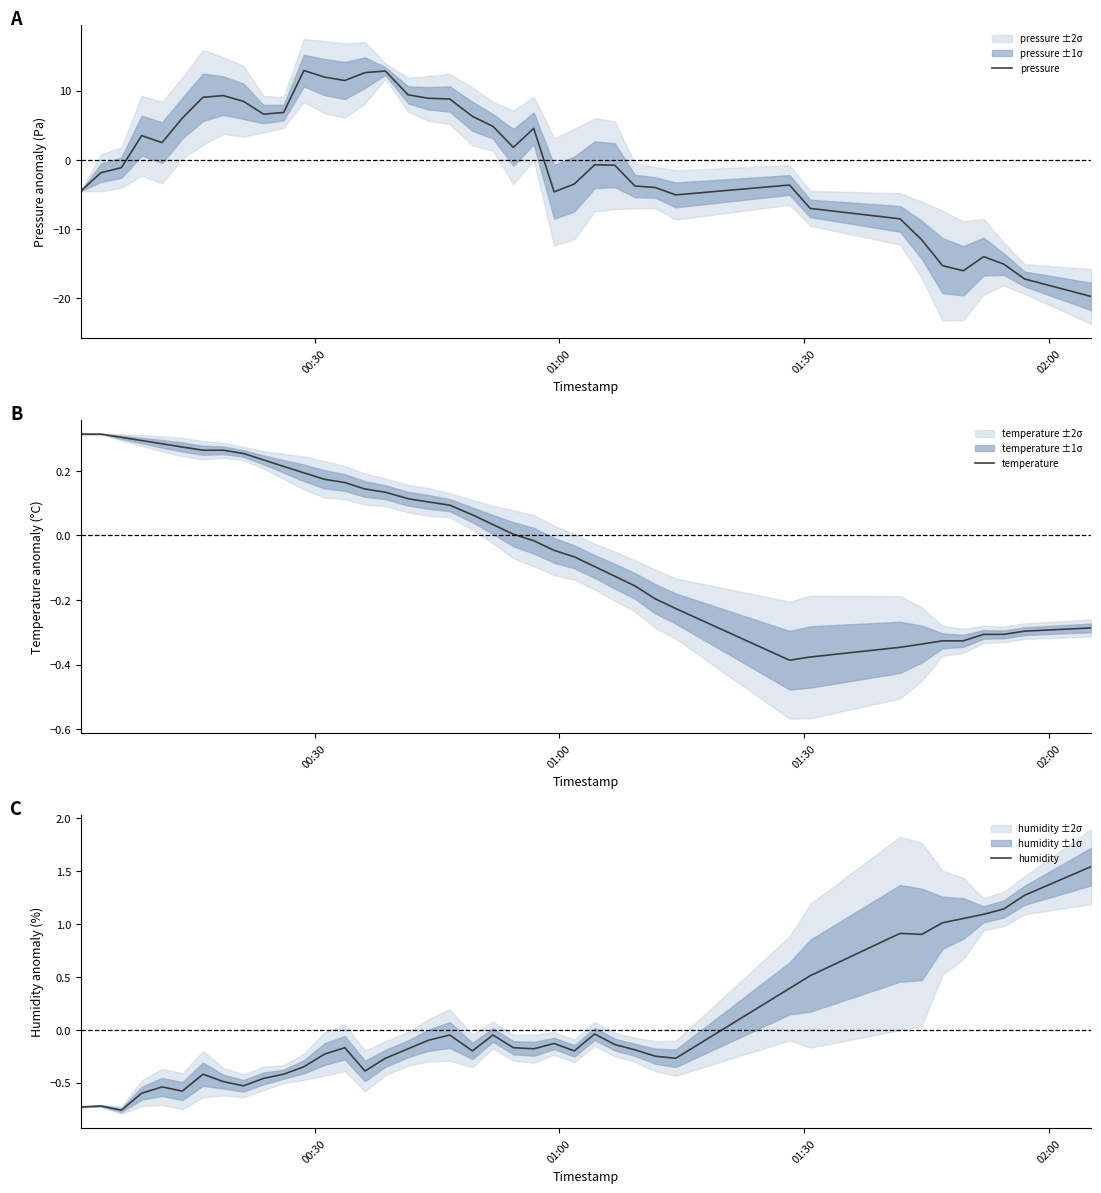

Which series has the largest total across all categories?

humidity